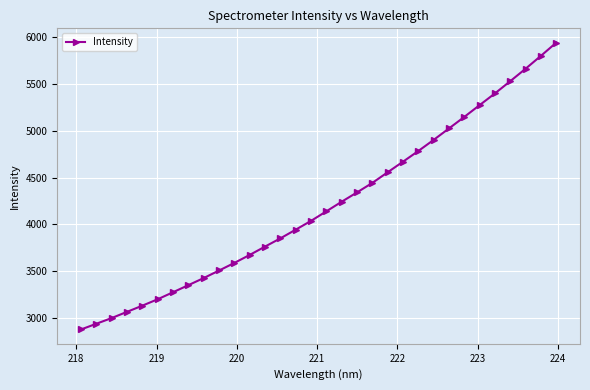

Reading right to left, extract all data points from this chart.

5941.3	5800.9	5663.2	5530.5	5399.8	5274.7	5148.6	5025.6	4903.3	4784.7	4670.5	4557.4	4443.9	4342.2	4242.8	4140.2	4038.1	3944.2	3851.2	3763.4	3674.2	3588.9	3507.3	3427.0	3351.1	3275.5	3200.3	3132.0	3065.9	2999.5	2938.5	2877.4